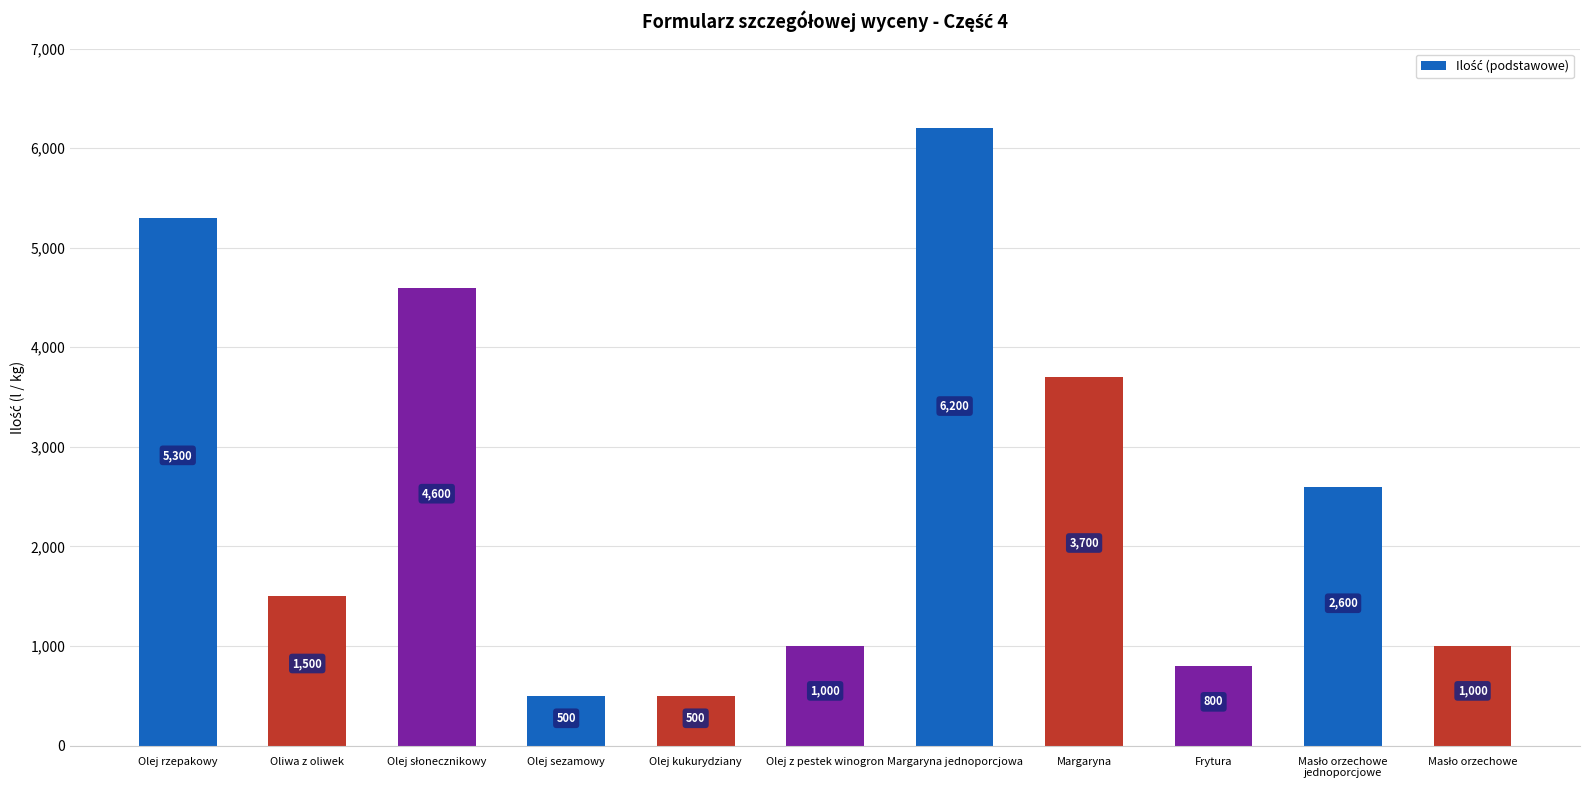

Reading left to right, what are all the values shown in this chart?

5300	1500	4600	500	500	1000	6200	3700	800	2600	1000